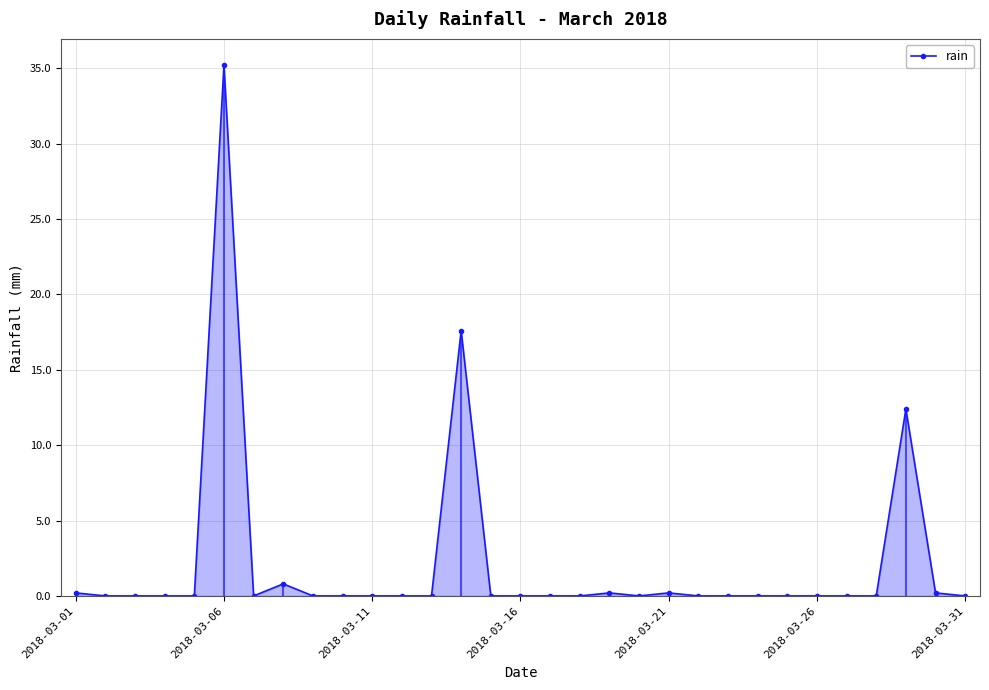

True or false: rain has more than 0 points higher than both neighbors.

True